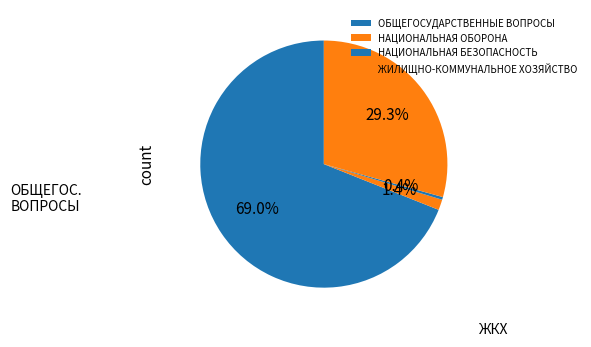

To the nearest percent, what portion does ЖИЛИЩНО-КОММУНАЛЬНОЕ ХОЗЯЙСТВО represent?

29%